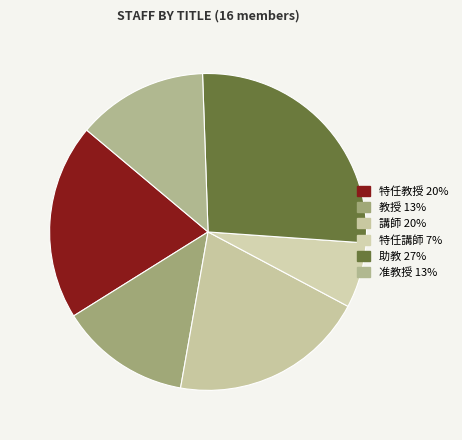

How many segments does this pie chart have?

6